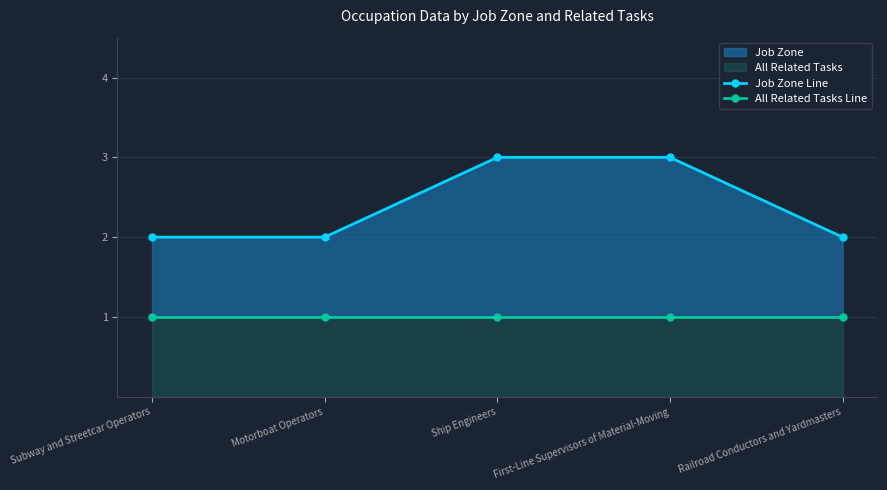

What is the value of the Job Zone Line point at the 5th from the left?

2